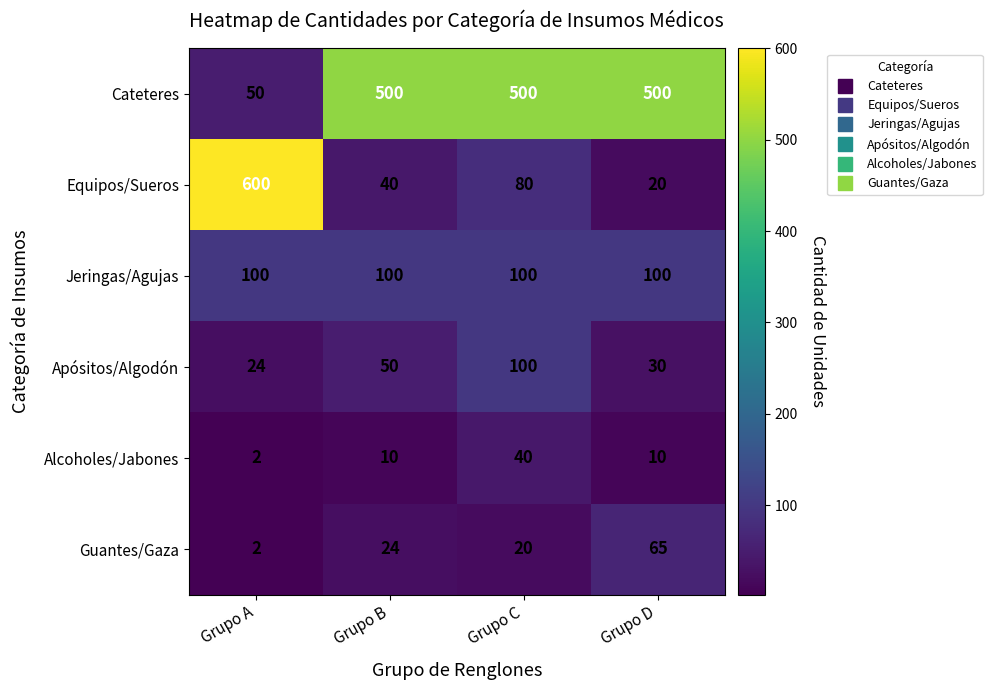

Reading right to left, extract all data points from this chart.

Cateteres: 500	500	500	50
Equipos/Sueros: 20	80	40	600
Jeringas/Agujas: 100	100	100	100
Apósitos/Algodón: 30	100	50	24
Alcoholes/Jabones: 10	40	10	2
Guantes/Gaza: 65	20	24	2